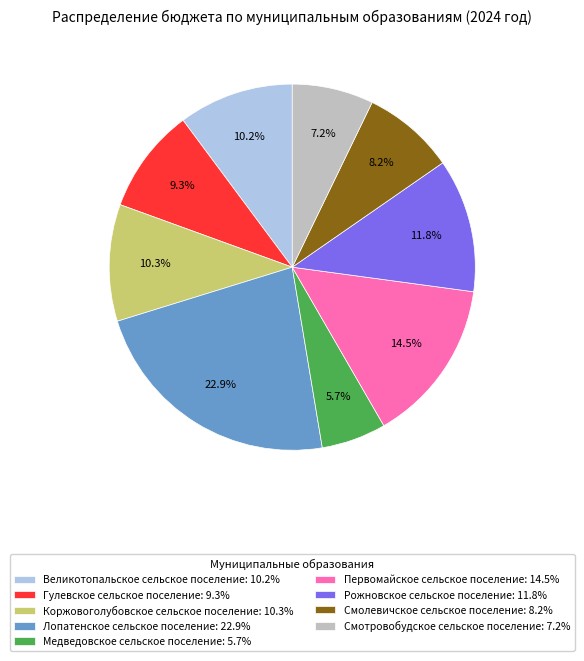

Does any single category account for the majority?

No